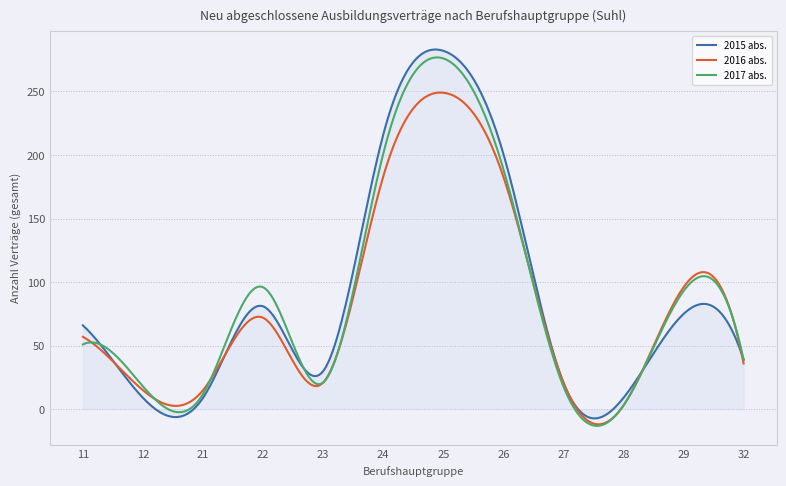

True or false: 2015 abs. and 2017 abs. cross at least once.

True